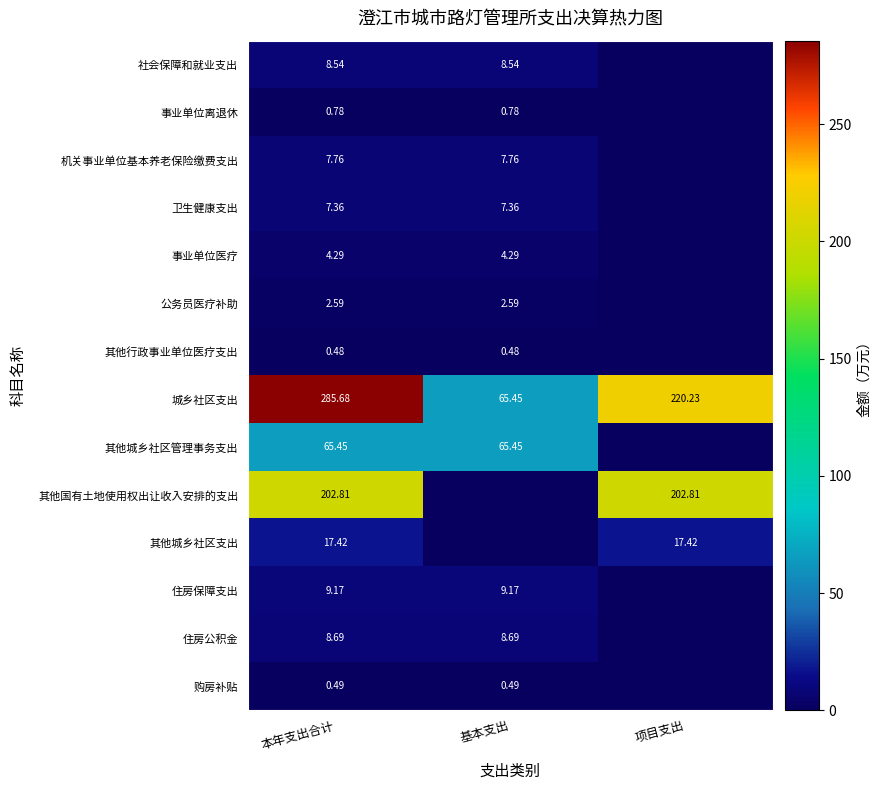

Rank the series at 本年支出合计 from lowest to highest value.

其他行政事业单位医疗支出, 购房补贴, 事业单位离退休, 公务员医疗补助, 事业单位医疗, 卫生健康支出, 机关事业单位基本养老保险缴费支出, 社会保障和就业支出, 住房公积金, 住房保障支出, 其他城乡社区支出, 其他城乡社区管理事务支出, 其他国有土地使用权出让收入安排的支出, 城乡社区支出